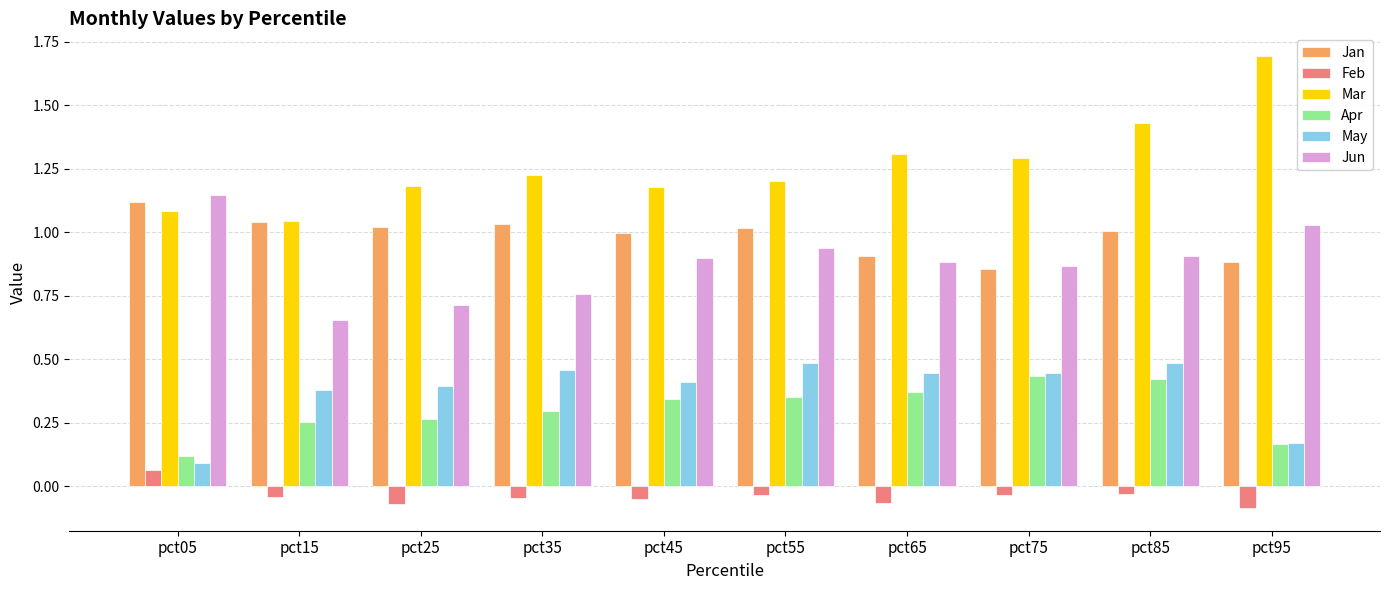

How many negative values does the Feb series have?

9